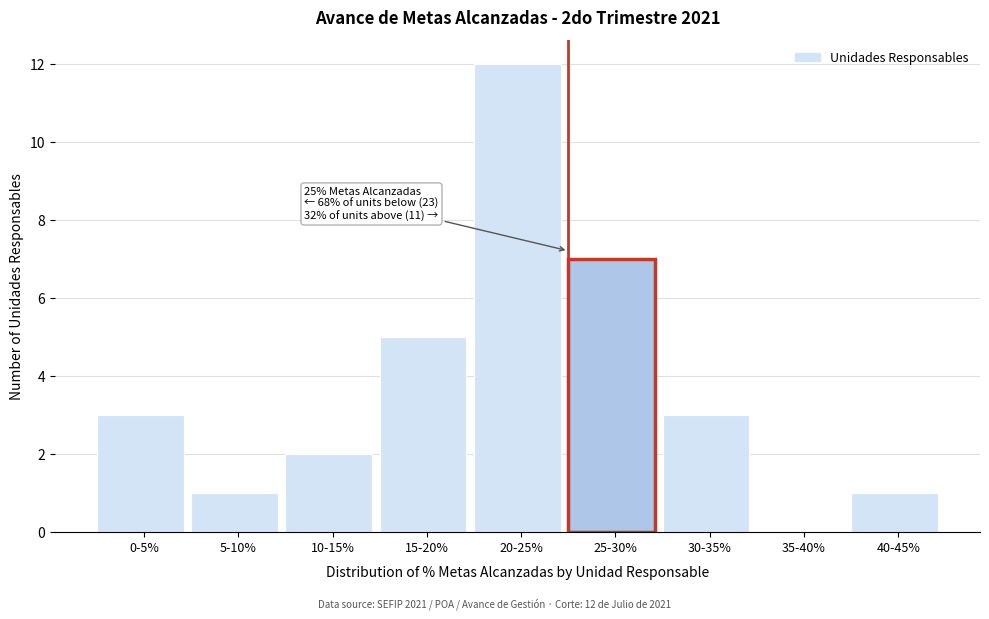

Reading left to right, transcribe all the data shown in this chart.

0-5%=3	5-10%=1	10-15%=2	15-20%=5	20-25%=12	25-30%=7	30-35%=3	35-40%=0	40-45%=1